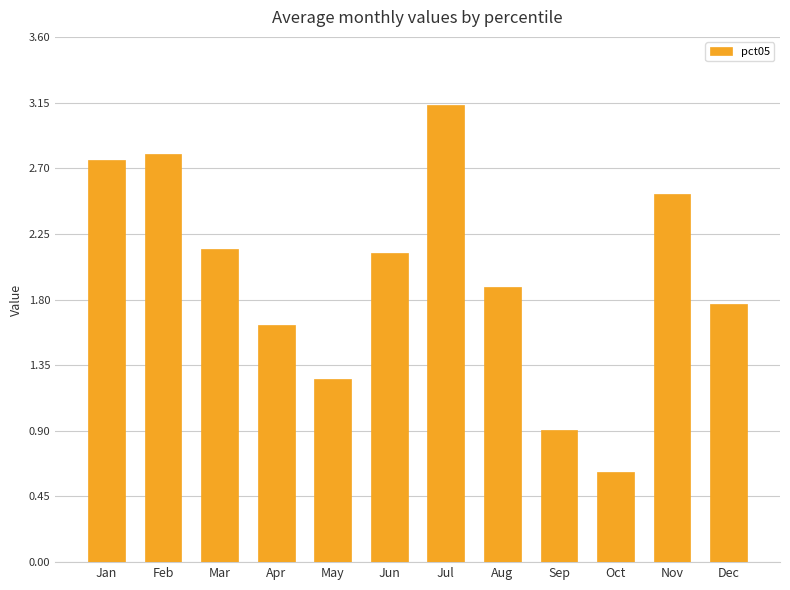

Which label corresponds to the largest value in the chart?

Jul